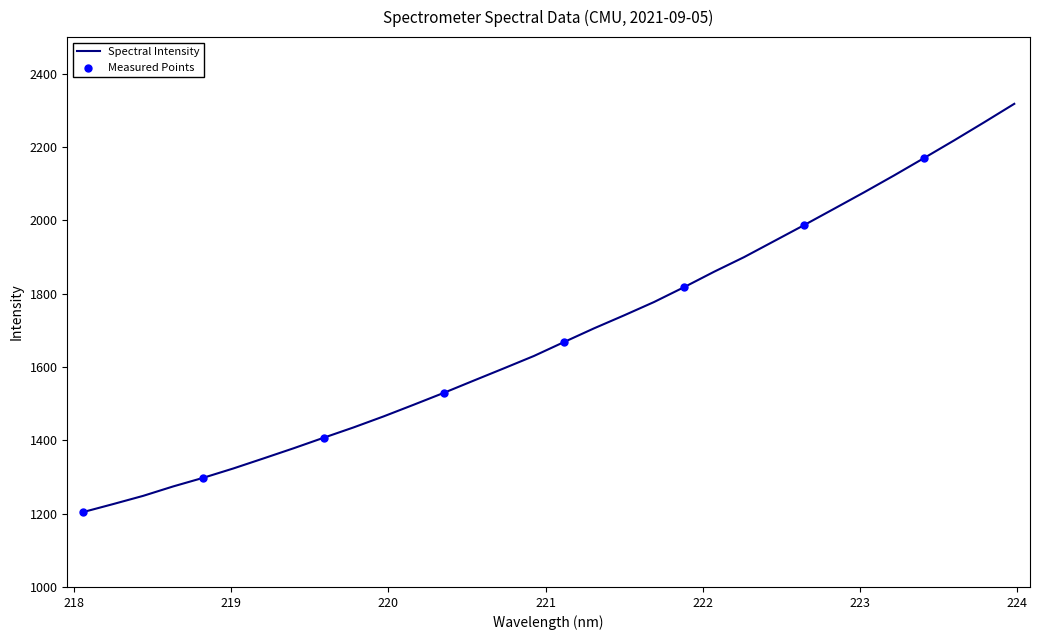

What is the difference between the maximum and minimum values?

1113.8